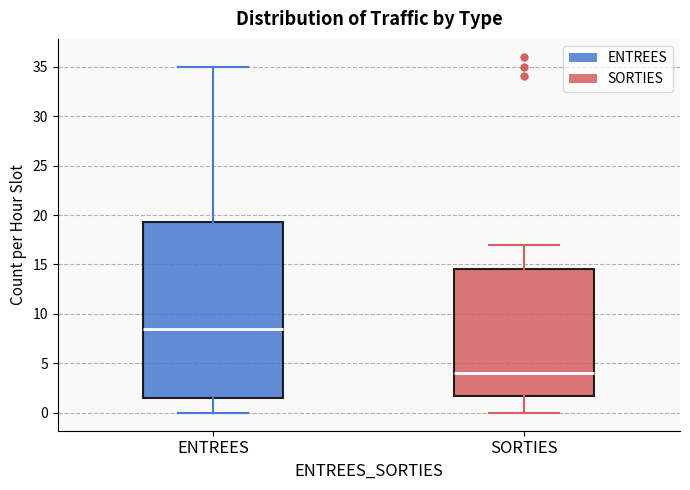

Where does the upper whisker of the box for SORTIES end on the y-axis? The values are not printed on the chart, so give them approximately, as read against the axis.

17.0